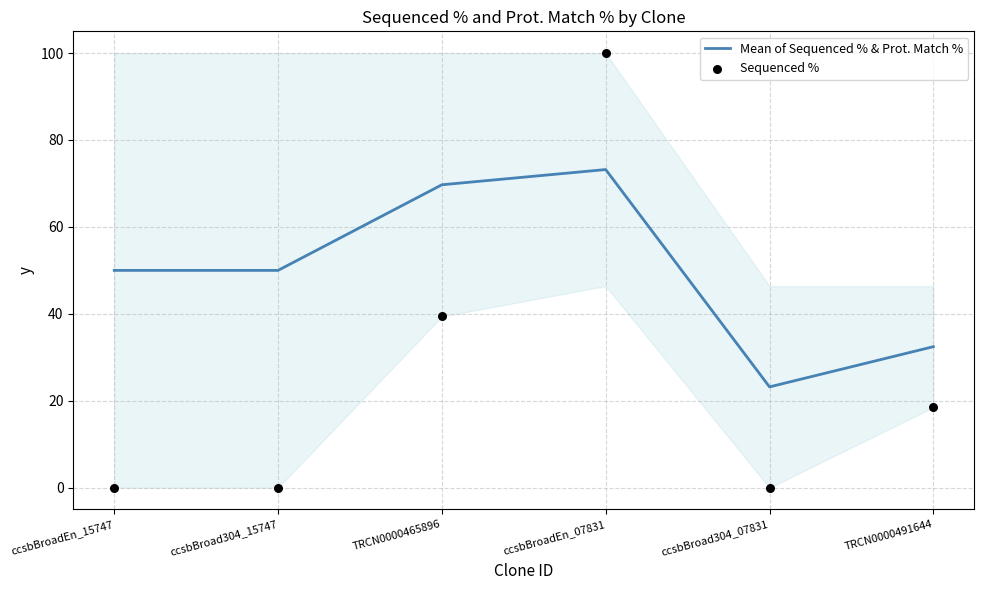

What is the total value across all series at ccsbBroad304_07831?

23.2